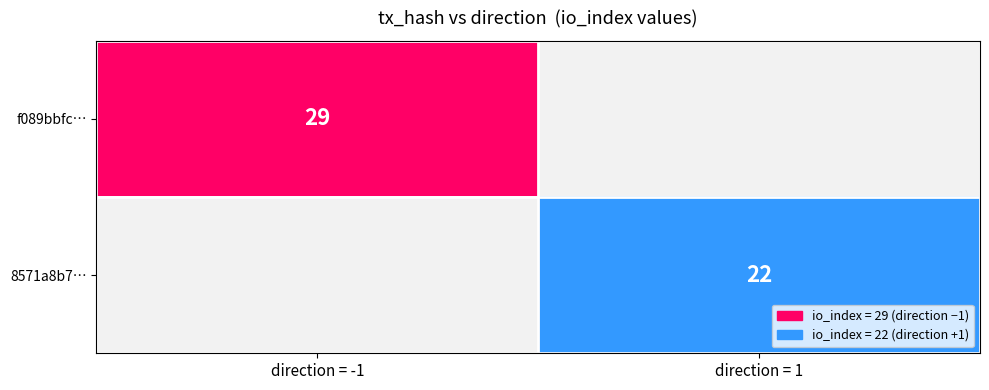

What is the lowest value of the f089bbfc series?

-1